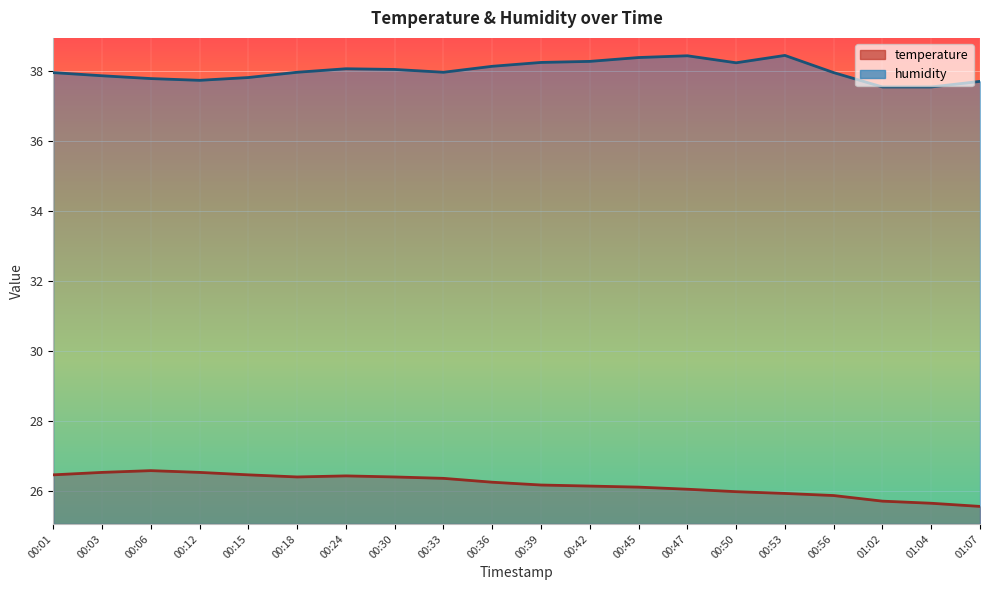

True or false: temperature has more than 0 points higher than both neighbors.

True